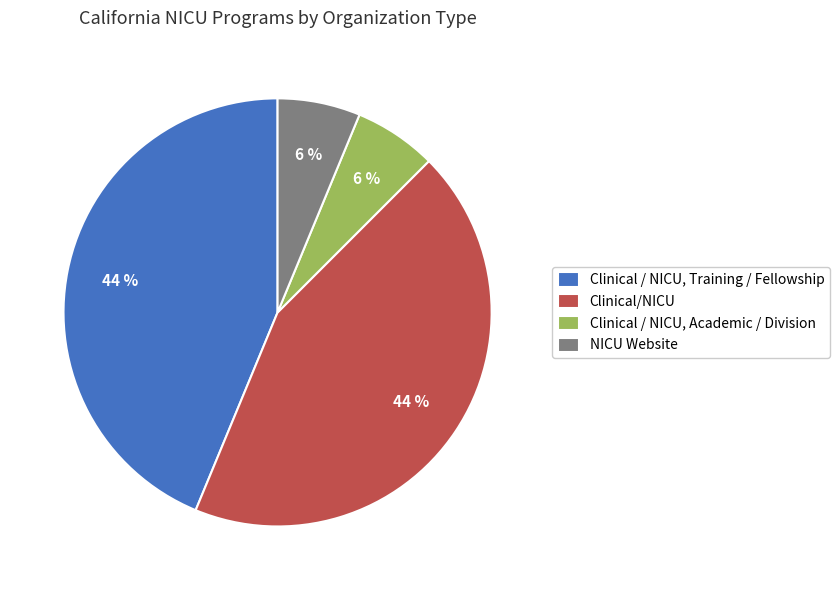

Approximately how many times larger is the value at NICU Website compared to Clinical / NICU, Training / Fellowship?

0.1